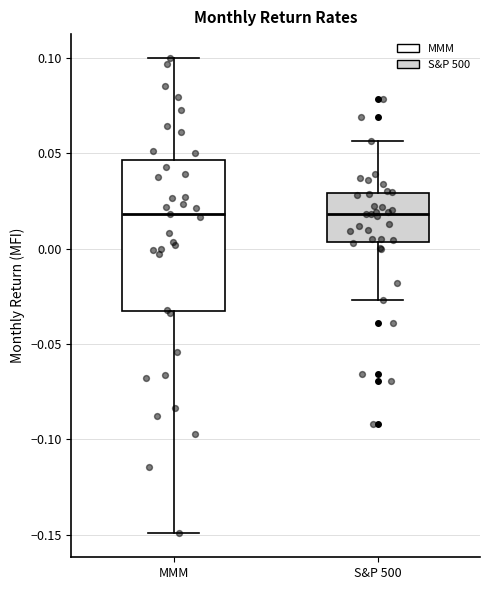

Reading left to right, read every box against the y-axis: the position of its median line, the range the box covers, and the ends of its whiskers. The values are not printed on the chart, so give them approximately, as read against the axis.

MMM: median 0.020, box -0.035 to 0.045, whiskers -0.150 to 0.100
S&P 500: median 0.020, box 0.005 to 0.030, whiskers -0.025 to 0.055